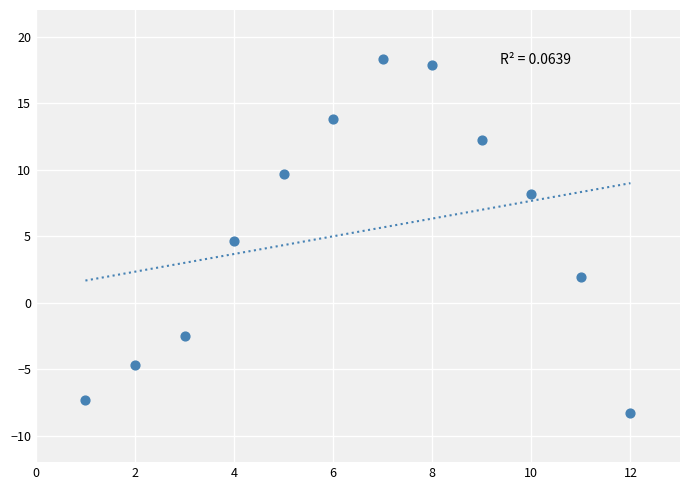

What is the average Y value?

5.3